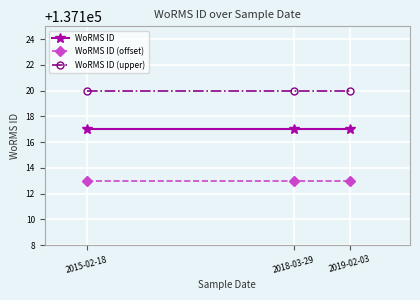

What is the maximum value shown in the chart?

137120